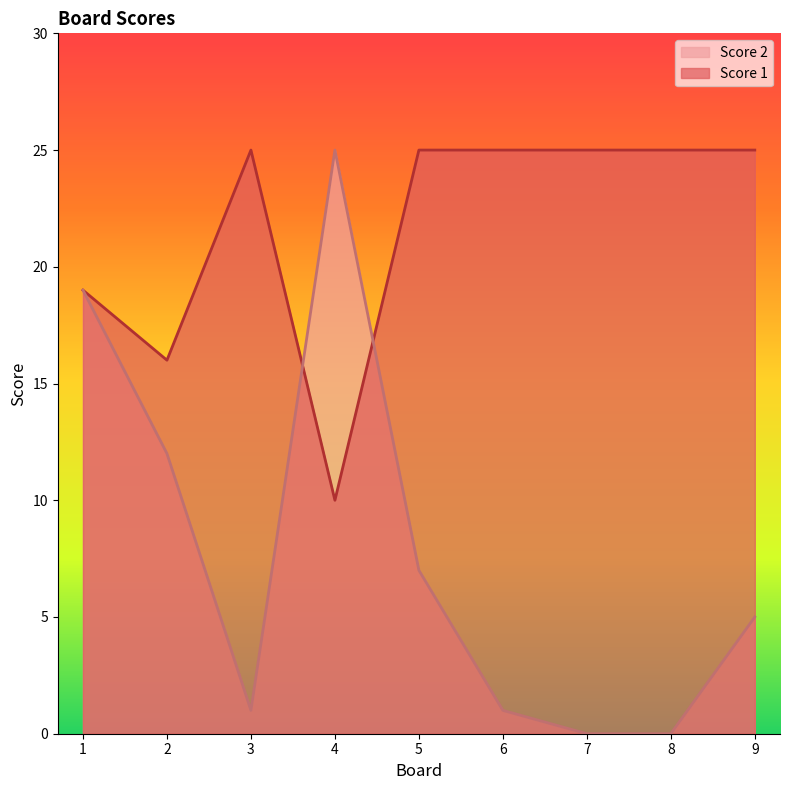

Rank the series at 4 from highest to lowest value.

Score 2, Score 1